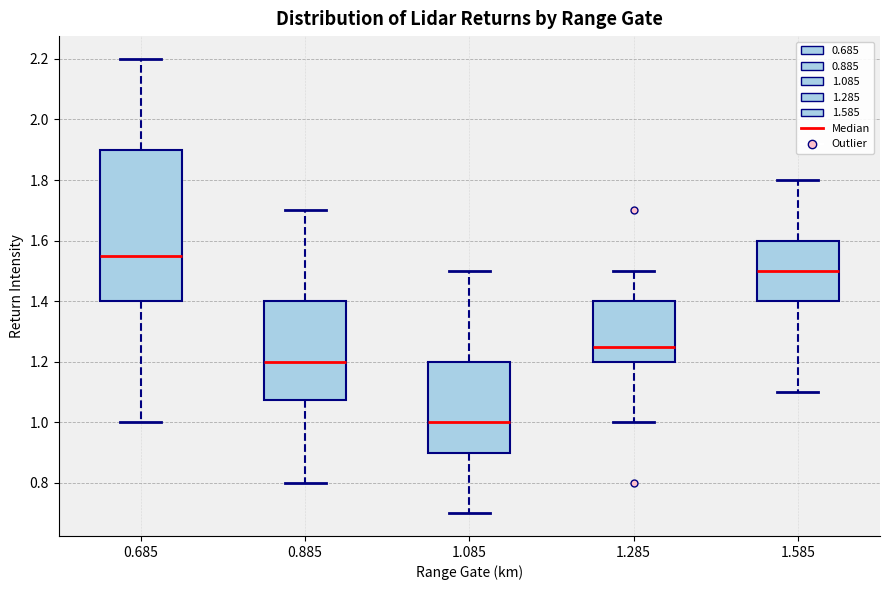

Which box has the lowest median line?

1.085